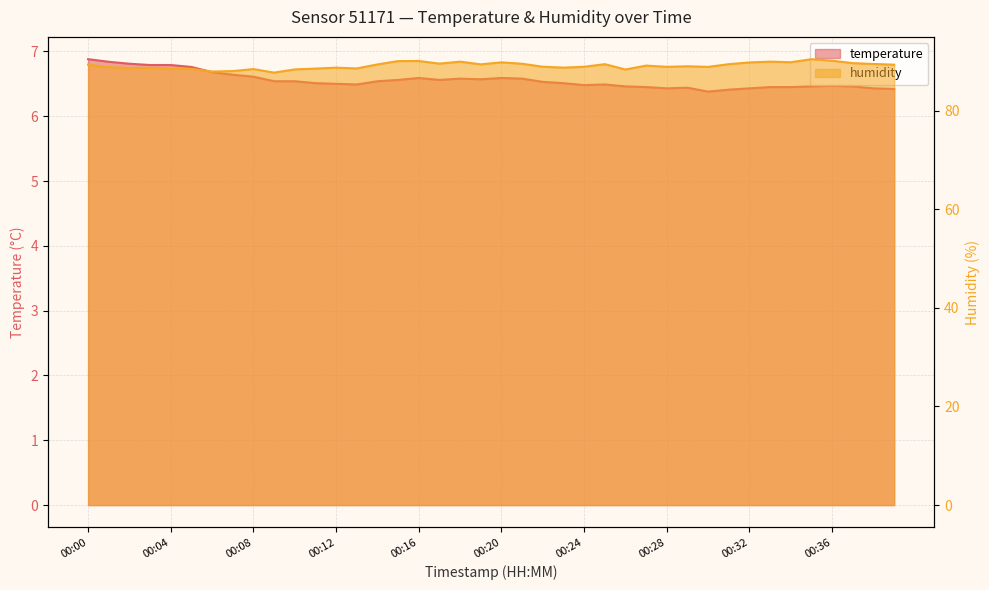

Reading right to left, transcribe all the data shown in this chart.

temperature: 00:39=6.4	00:38=6.4	00:37=6.5	00:36=6.5	00:35=6.5	00:34=6.5	00:33=6.5	00:32=6.4	00:31=6.4	00:30=6.4	00:29=6.4	00:28=6.4	00:27=6.5	00:26=6.5	00:25=6.5	00:24=6.5	00:23=6.5	00:22=6.5	00:21=6.6	00:20=6.6	00:19=6.6	00:18=6.6	00:17=6.6	00:16=6.6	00:15=6.6	00:14=6.5	00:13=6.5	00:12=6.5	00:11=6.5	00:10=6.5	00:09=6.5	00:08=6.6	00:07=6.6	00:06=6.7	00:05=6.8	00:04=6.8	00:03=6.8	00:02=6.8	00:01=6.8	00:00=6.9
humidity: 00:39=89.3	00:38=89.5	00:37=89.6	00:36=90.1	00:35=90.4	00:34=89.8	00:33=89.9	00:32=89.8	00:31=89.4	00:30=88.9	00:29=89.0	00:28=88.9	00:27=89.1	00:26=88.3	00:25=89.4	00:24=88.9	00:23=88.7	00:22=88.9	00:21=89.5	00:20=89.8	00:19=89.4	00:18=89.9	00:17=89.5	00:16=90.1	00:15=90.0	00:14=89.4	00:13=88.5	00:12=88.7	00:11=88.5	00:10=88.4	00:09=87.7	00:08=88.4	00:07=88.0	00:06=87.9	00:05=88.5	00:04=88.5	00:03=88.7	00:02=88.7	00:01=88.8	00:00=89.3